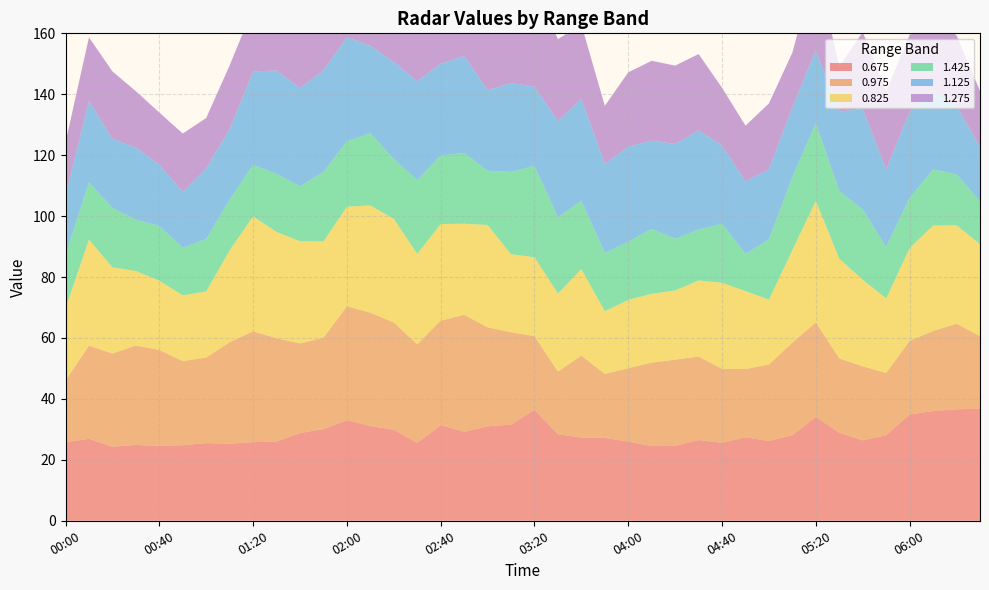

Reading left to right, list all the values displayed in this chart.

0.675: 00:00=25.8	00:10=26.9	00:20=24.3	00:30=24.9	00:40=24.6	00:50=24.8	01:00=25.5	01:10=25.3	01:20=25.8	01:30=26.0	01:40=28.8	01:50=30.1	02:00=33.0	02:10=31.1	02:20=29.9	02:30=25.6	02:40=31.4	02:50=29.2	03:00=31.0	03:10=31.6	03:20=36.4	03:30=28.4	03:40=27.3	03:50=27.2	04:00=26.0	04:10=24.5	04:20=24.6	04:30=26.5	04:40=25.6	04:50=27.4	05:00=26.2	05:10=28.1	05:20=34.1	05:30=28.9	05:40=26.4	05:50=28.1	06:00=34.9	06:10=36.0	06:20=36.6	06:30=36.8
0.975: 00:00=20.2	00:10=30.6	00:20=30.6	00:30=32.6	00:40=31.5	00:50=27.6	01:00=28.1	01:10=33.3	01:20=36.4	01:30=33.9	01:40=29.4	01:50=30.0	02:00=37.4	02:10=37.2	02:20=35.2	02:30=32.3	02:40=34.3	02:50=38.4	03:00=32.5	03:10=30.3	03:20=24.2	03:30=20.6	03:40=26.9	03:50=21.0	04:00=24.1	04:10=27.4	04:20=28.3	04:30=27.4	04:40=24.3	04:50=22.4	05:00=25.1	05:10=30.4	05:20=31.0	05:30=24.4	05:40=24.3	05:50=20.4	06:00=24.2	06:10=26.3	06:20=28.1	06:30=23.8
0.825: 00:00=23.8	00:10=34.8	00:20=28.3	00:30=24.5	00:40=22.7	00:50=21.6	01:00=21.7	01:10=30.2	01:20=37.7	01:30=34.9	01:40=33.6	01:50=31.6	02:00=32.7	02:10=35.2	02:20=34.0	02:30=29.7	02:40=31.7	02:50=29.9	03:00=33.6	03:10=25.6	03:20=25.9	03:30=25.6	03:40=28.4	03:50=20.6	04:00=22.4	04:10=22.6	04:20=22.7	04:30=25.0	04:40=28.2	04:50=25.6	05:00=21.3	05:10=30.4	05:20=39.9	05:30=32.7	05:40=28.4	05:50=24.5	06:00=30.4	06:10=34.6	06:20=32.3	06:30=30.2
1.425: 00:00=17.5	00:10=18.8	00:20=19.5	00:30=16.8	00:40=18.0	00:50=15.6	01:00=17.2	01:10=16.6	01:20=16.9	01:30=19.1	01:40=18.0	01:50=22.8	02:00=21.5	02:10=23.7	02:20=19.7	02:30=24.2	02:40=22.5	02:50=23.2	03:00=17.8	03:10=27.0	03:20=30.0	03:30=25.0	03:40=22.5	03:50=19.1	04:00=19.1	04:10=21.3	04:20=17.0	04:30=16.7	04:40=19.4	04:50=12.2	05:00=19.8	05:10=24.0	05:20=25.5	05:30=22.2	05:40=23.1	05:50=16.9	06:00=16.5	06:10=18.4	06:20=16.7	06:30=14.1
1.125: 00:00=19.4	00:10=26.7	00:20=22.7	00:30=23.7	00:40=20.1	00:50=18.3	01:00=23.2	01:10=23.2	01:20=30.7	01:30=33.9	01:40=32.2	01:50=33.4	02:00=34.1	02:10=28.7	02:20=31.8	02:30=32.5	02:40=30.1	02:50=31.9	03:00=26.4	03:10=29.2	03:20=26.0	03:30=31.7	03:40=33.4	03:50=29.2	04:00=31.2	04:10=29.0	04:20=31.1	04:30=32.5	04:40=25.7	04:50=23.8	05:00=23.0	05:10=22.9	05:20=23.9	05:30=26.1	05:40=33.0	05:50=25.4	06:00=28.3	06:10=26.1	06:20=22.5	06:30=17.8
1.275: 00:00=17.5	00:10=20.9	00:20=22.1	00:30=18.5	00:40=17.1	00:50=19.2	01:00=16.5	01:10=20.9	01:20=20.7	01:30=20.9	01:40=21.8	01:50=22.5	02:00=23.6	02:10=20.7	02:20=21.5	02:30=25.3	02:40=30.4	02:50=33.1	03:00=25.1	03:10=27.1	03:20=32.3	03:30=26.8	03:40=24.4	03:50=19.1	04:00=24.4	04:10=26.2	04:20=25.7	04:30=25.1	04:40=18.9	04:50=18.3	05:00=21.6	05:10=17.9	05:20=28.1	05:30=14.9	05:40=25.2	05:50=25.7	06:00=25.2	06:10=24.7	06:20=23.1	06:30=18.4